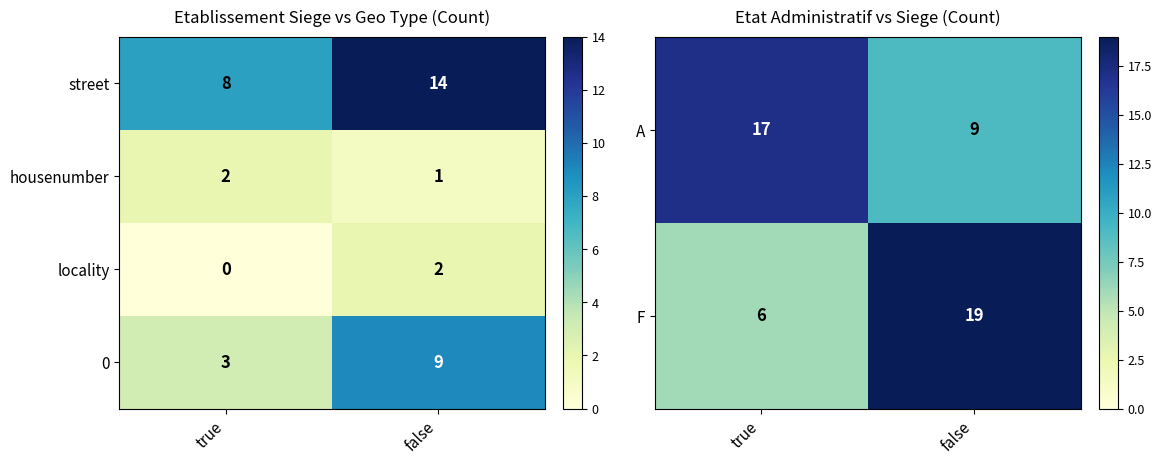

Read the 0 value at true.

3